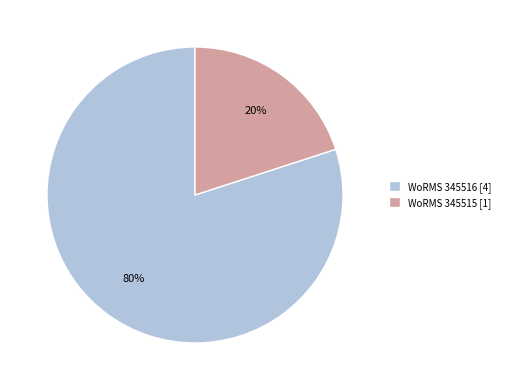

To the nearest percent, what percentage of the pie is WoRMS 345516 [4]?

80%